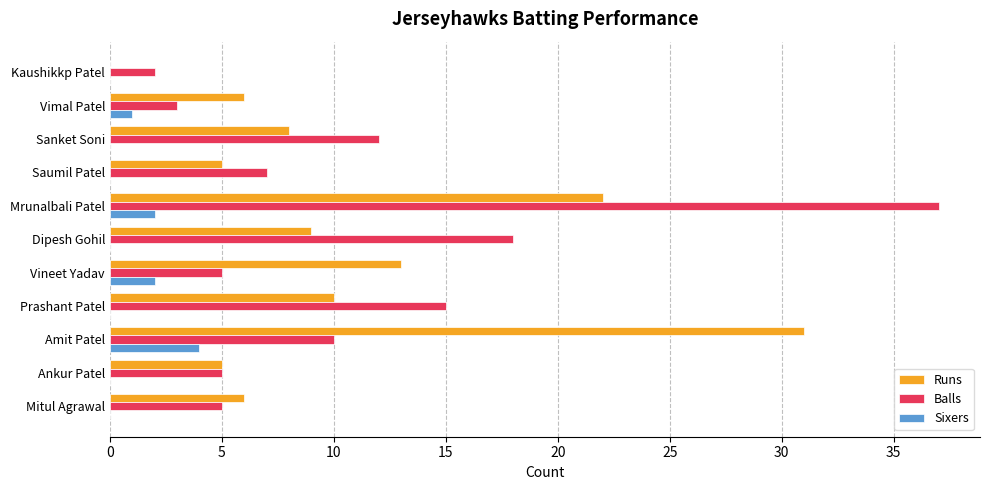

At which category is the sum across all series the highest?

Mrunalbali Patel